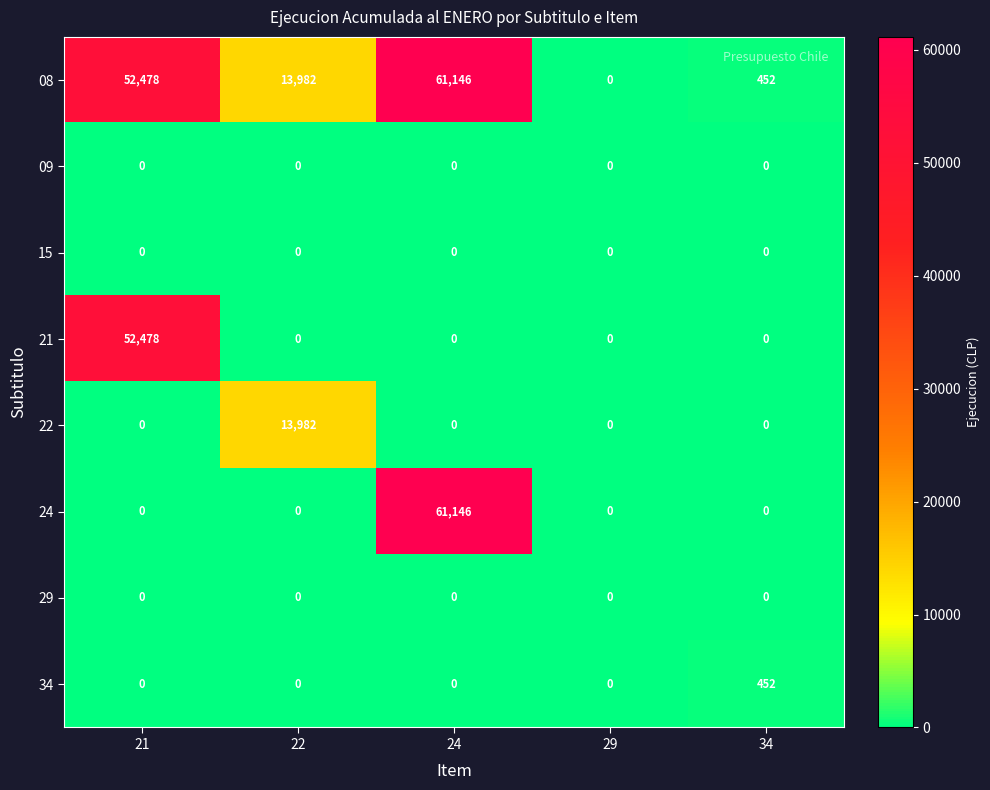

At how many categories does at least one series exceed 60394?

1